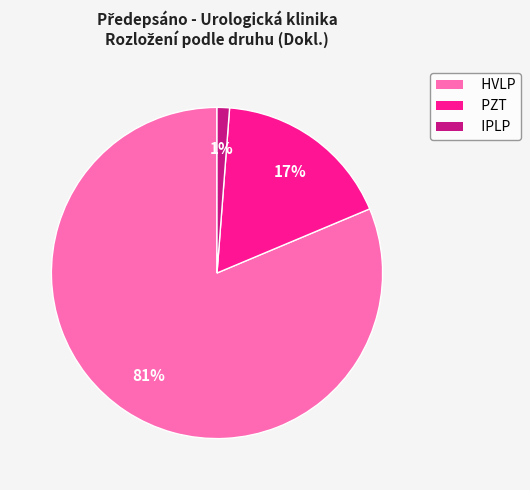

Which has a higher value, PZT or HVLP?

HVLP